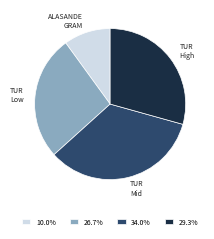

Approximately how many times larger is the value at 29.3% compared to 10.0%?

2.9